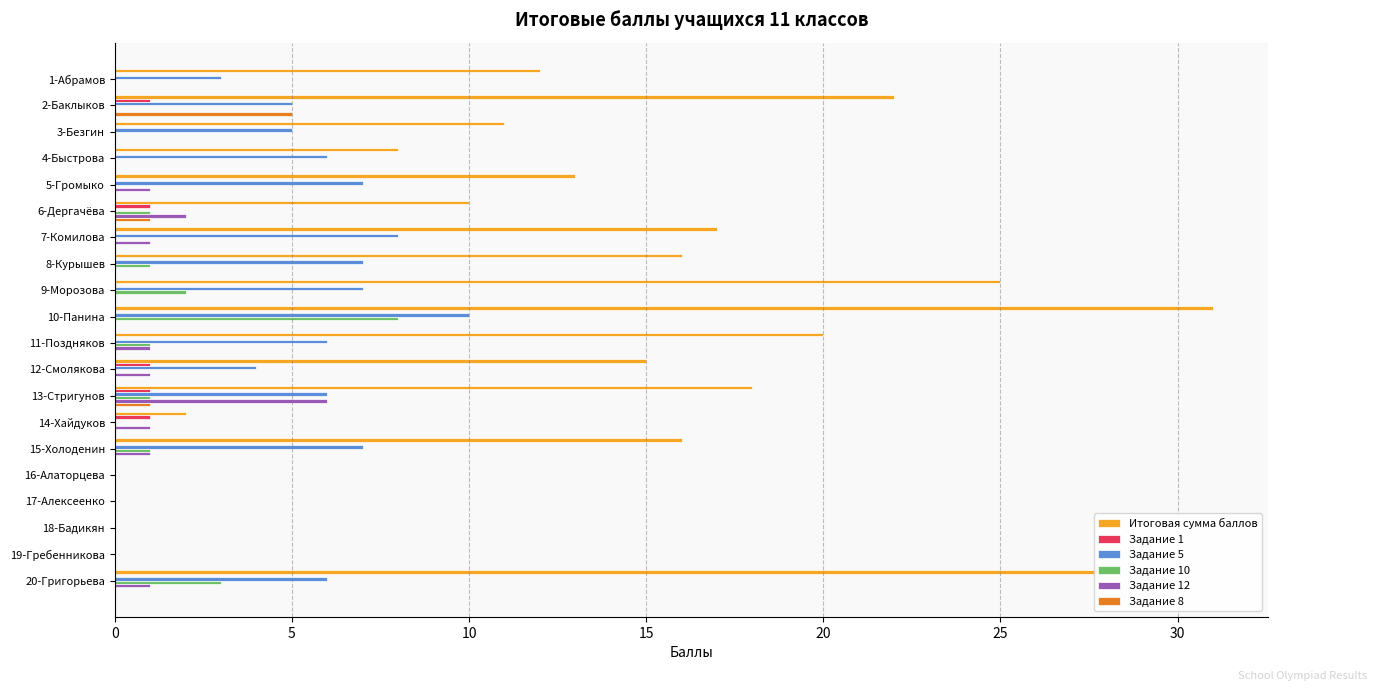

Which category has the highest value in the Итоговая сумма баллов series?

10-Панина